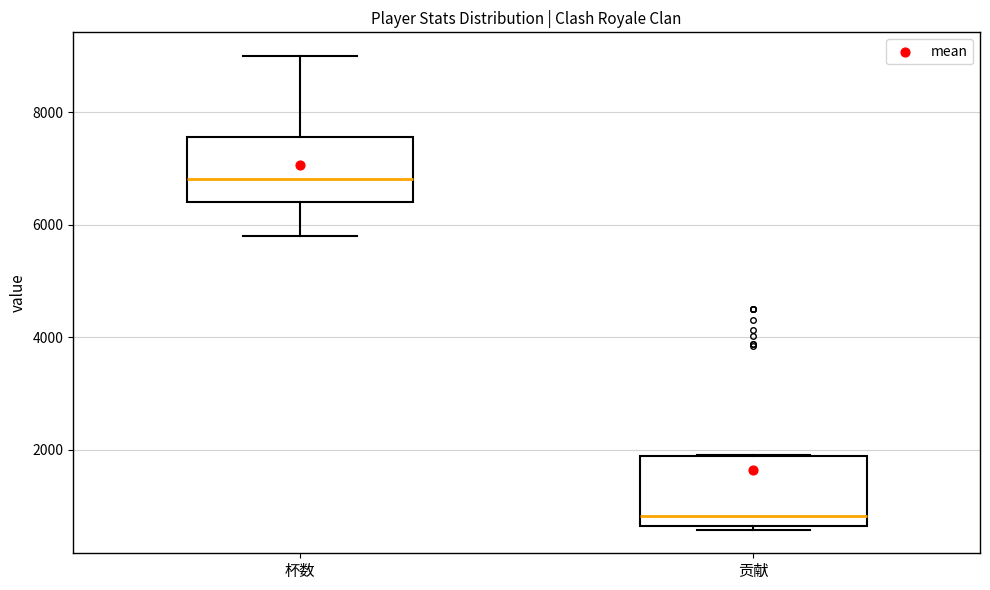

Where is the lower edge of the box for 贡献 on the y-axis? The values are not printed on the chart, so give them approximately, as read against the axis.

600